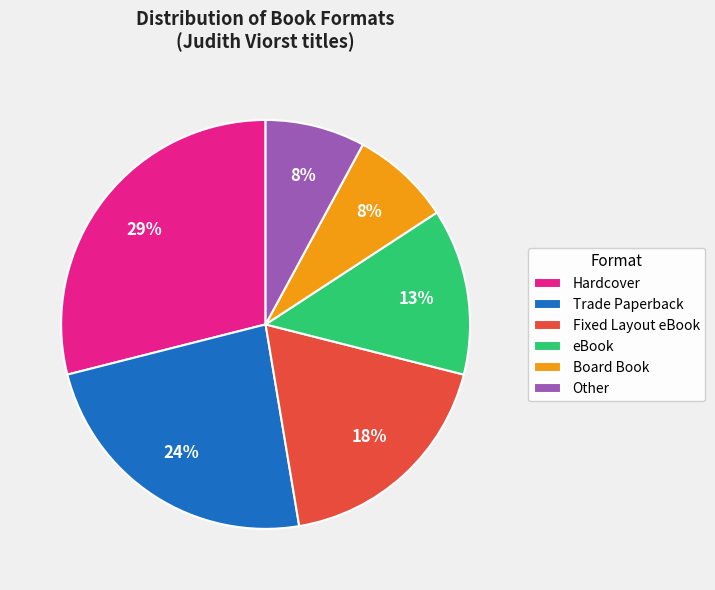

Combined, do Trade Paperback and Board Book account for over 50%?

No